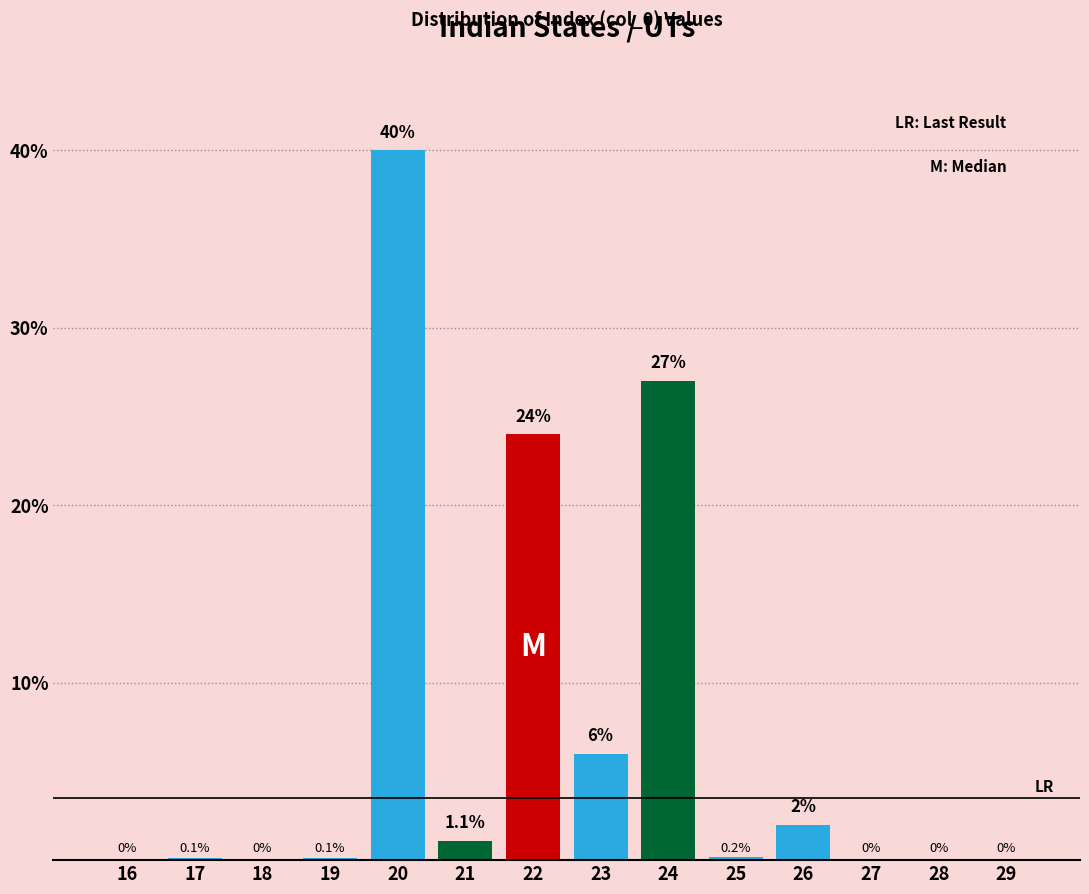

Reading left to right, list all the values displayed in this chart.

16=0.0	17=0.1	18=0.0	19=0.1	20=40.0	21=1.1	22=24.0	23=6.0	24=27.0	25=0.2	26=2.0	27=0.0	28=0.0	29=0.0